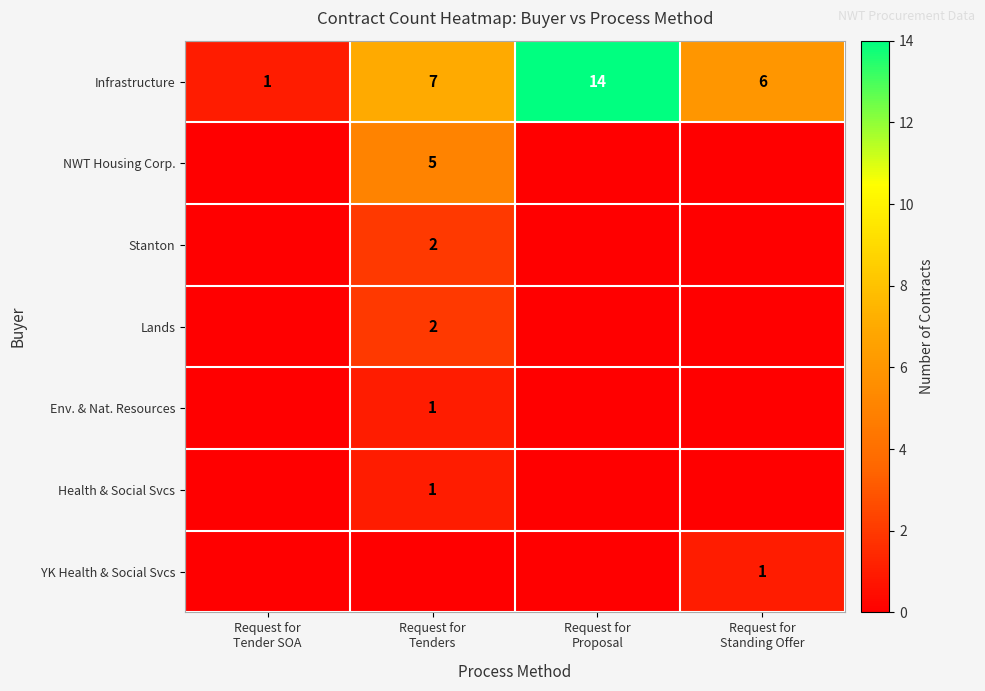

Which series has the largest range (max minus min)?

row_0